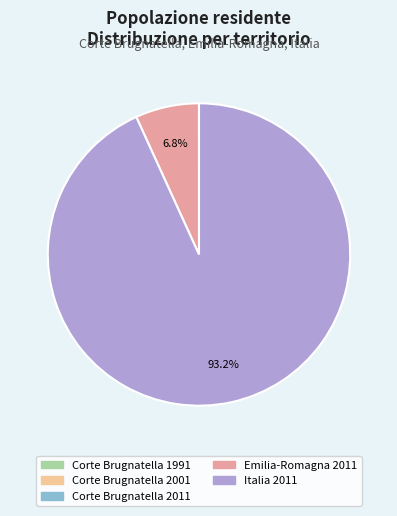

Which slice is the largest?

Italia 2011